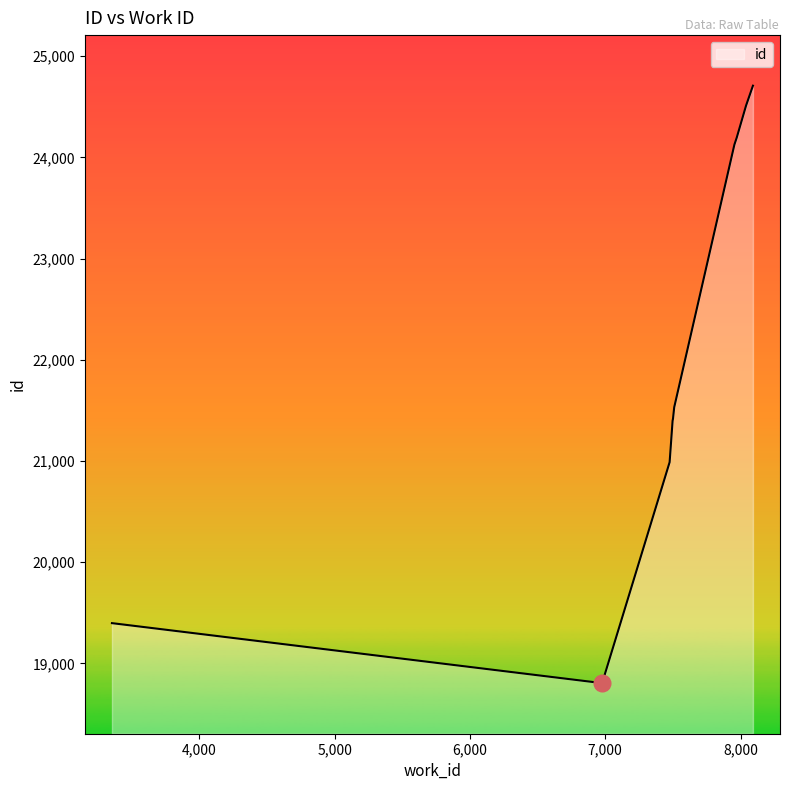

What is the smallest value displayed?

18804